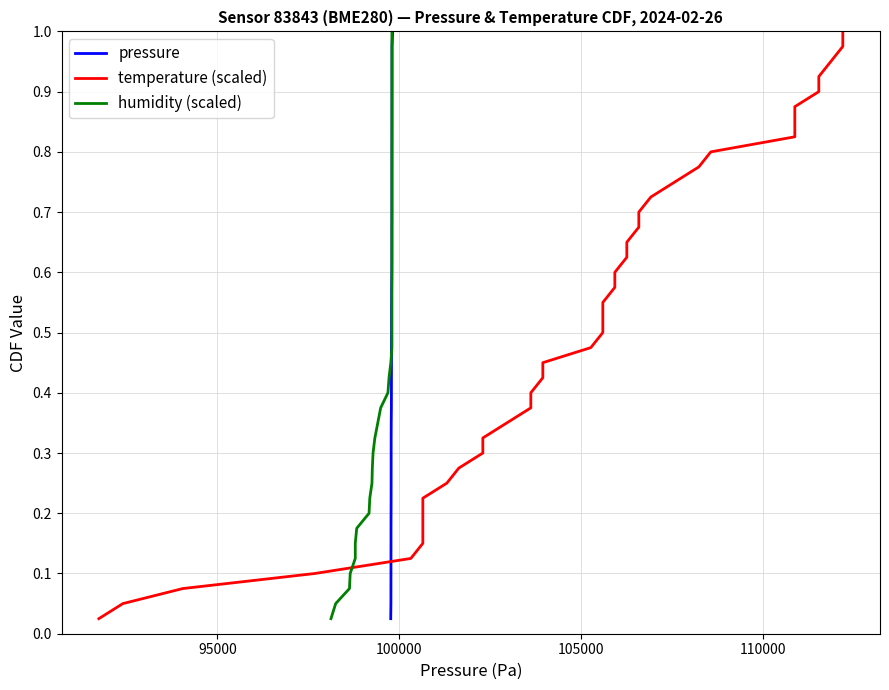

What is the value of the humidity (scaled) point at the 32nd from the left?

0.8